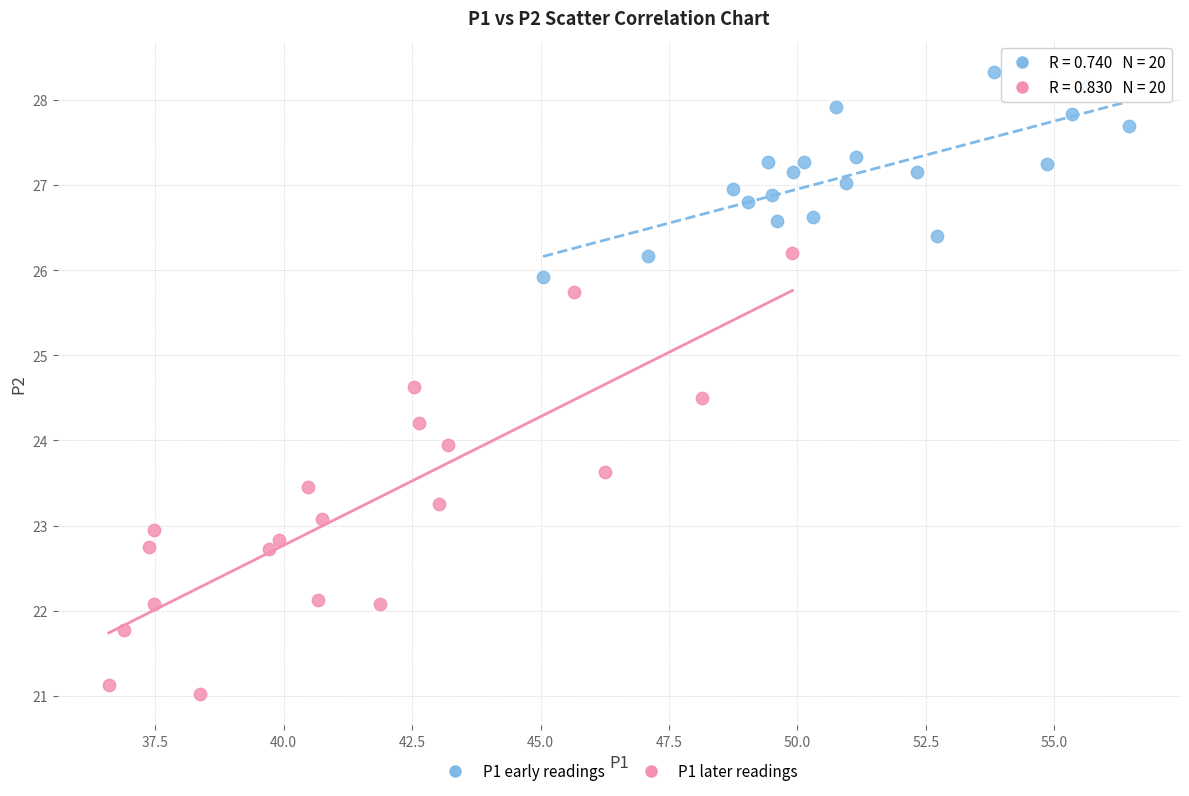

Which series contains the lowest Y value?

P1 later readings